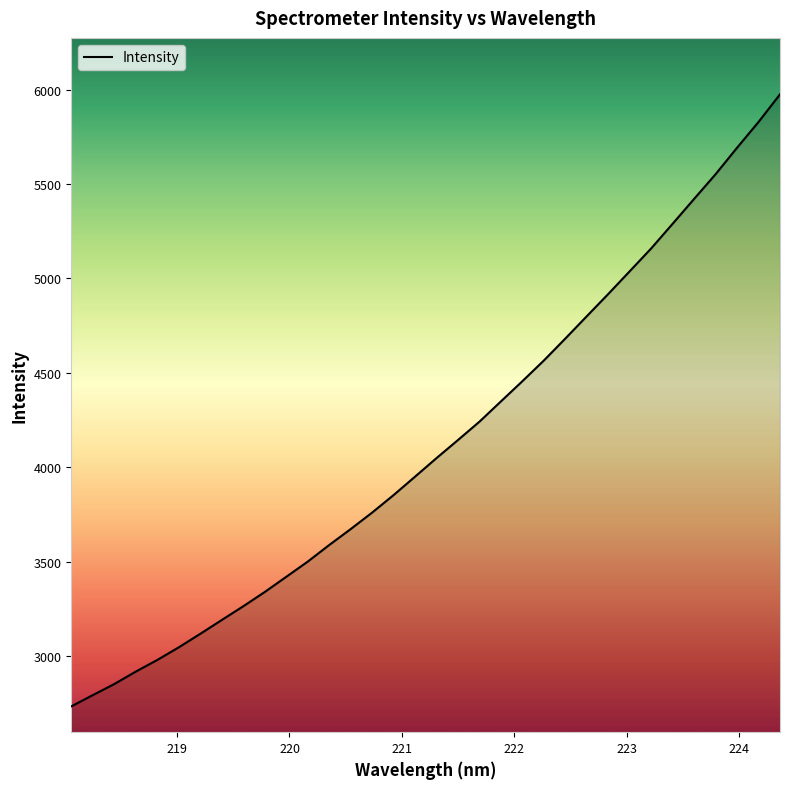

What is the greatest value displayed?

5974.7